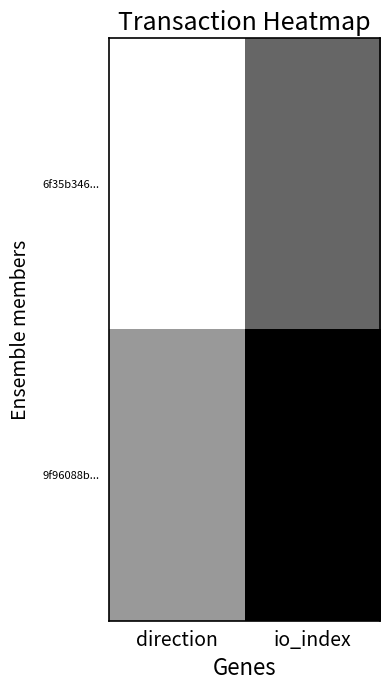

Count the number of categories in the chart.

2